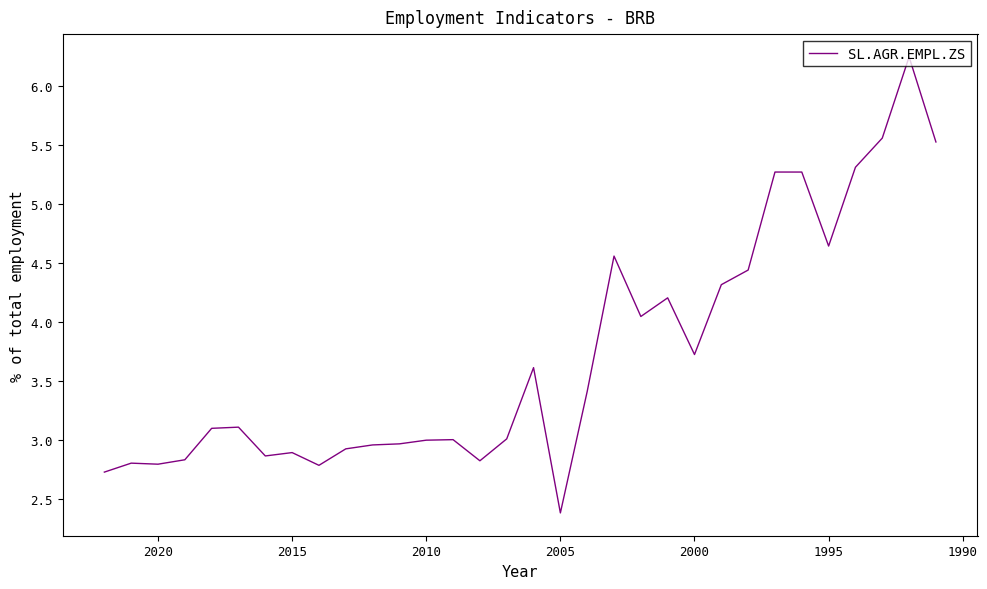

What is the average value?

3.7